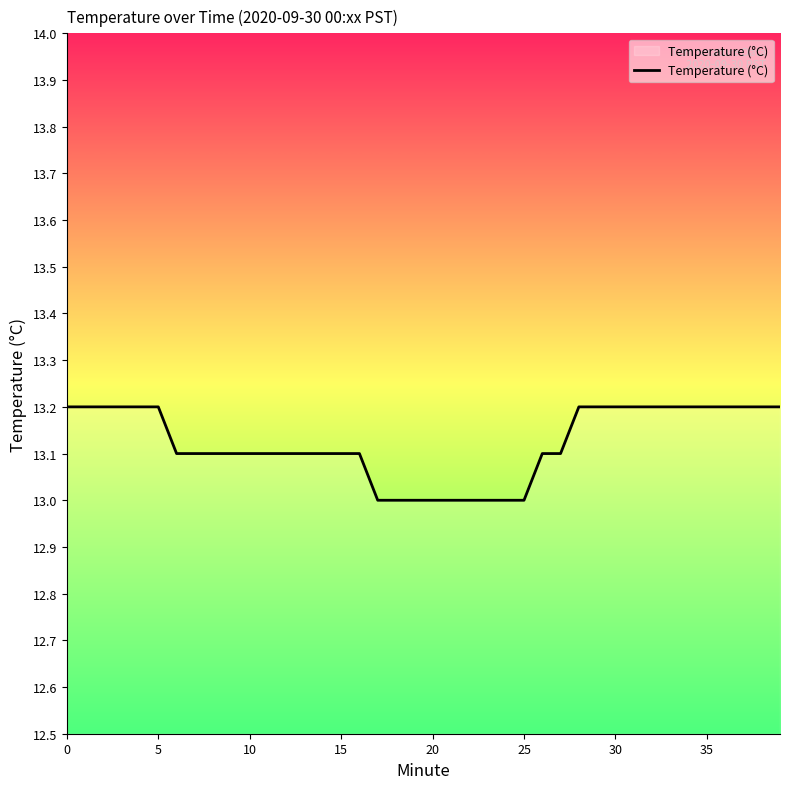

What is the smallest value displayed?

13.0